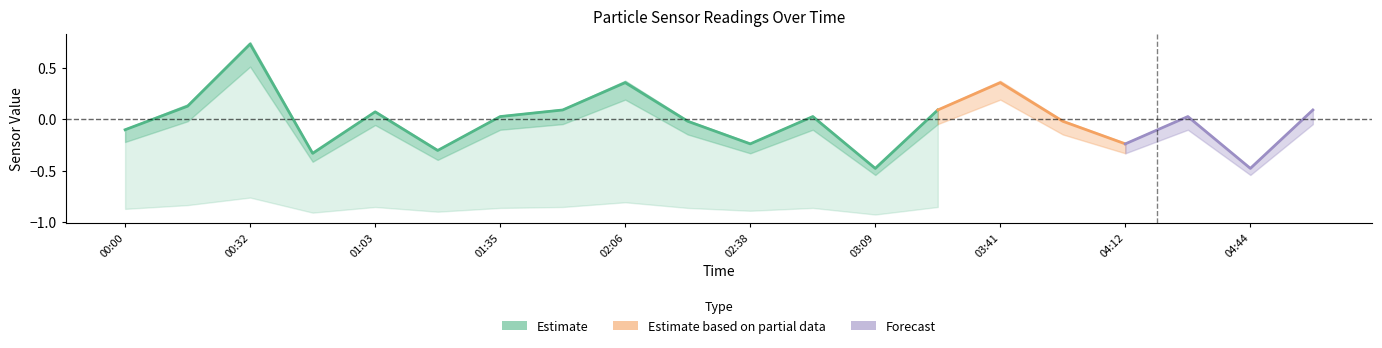

Is it true that N05 equals 1.1 at 04:12?

False